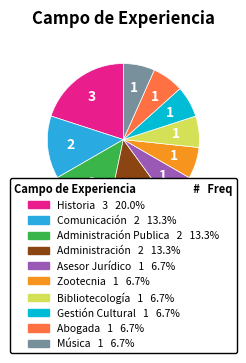

How many slices are in this pie chart?

10